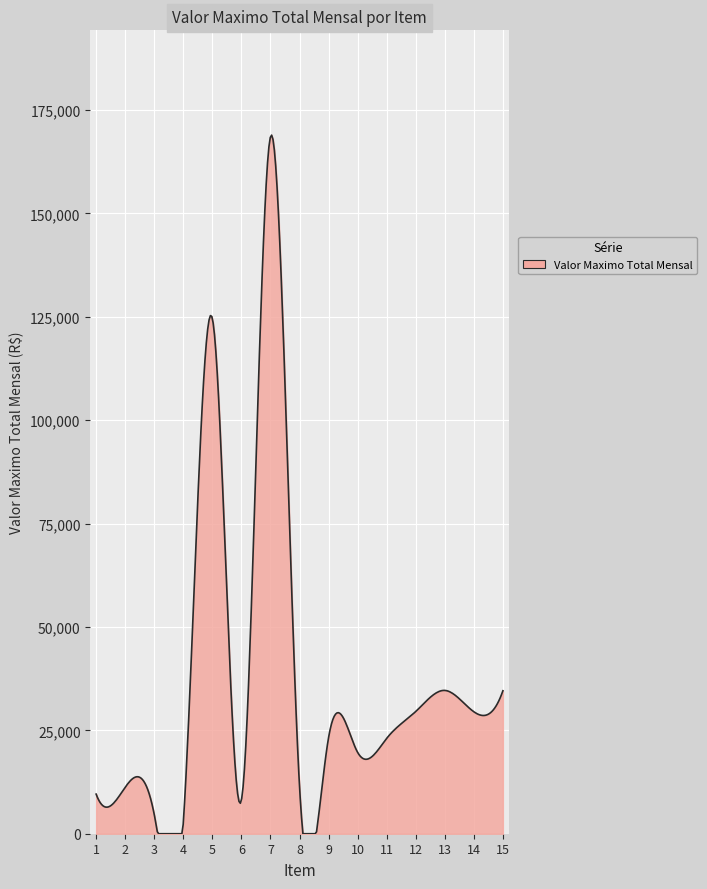

What is the difference between the maximum and minimum values?

168933.2